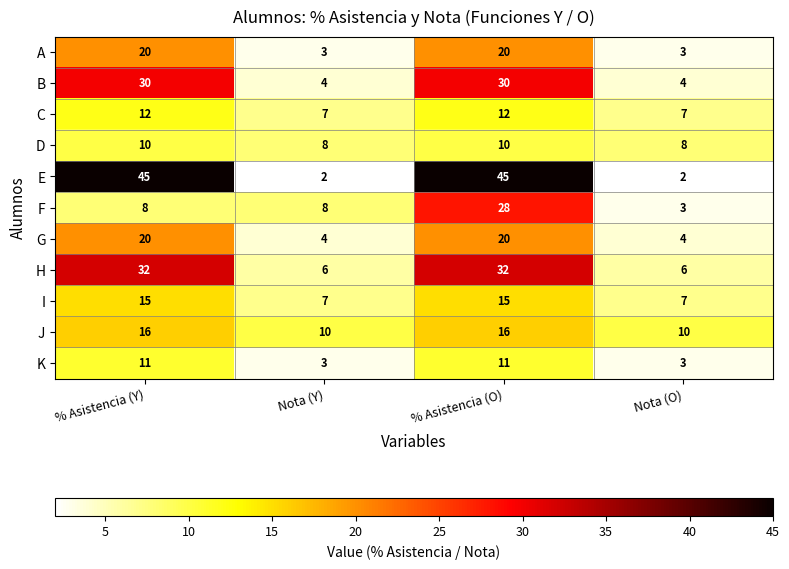

The value of G at % Asistencia (O) is 20. True or false?

True